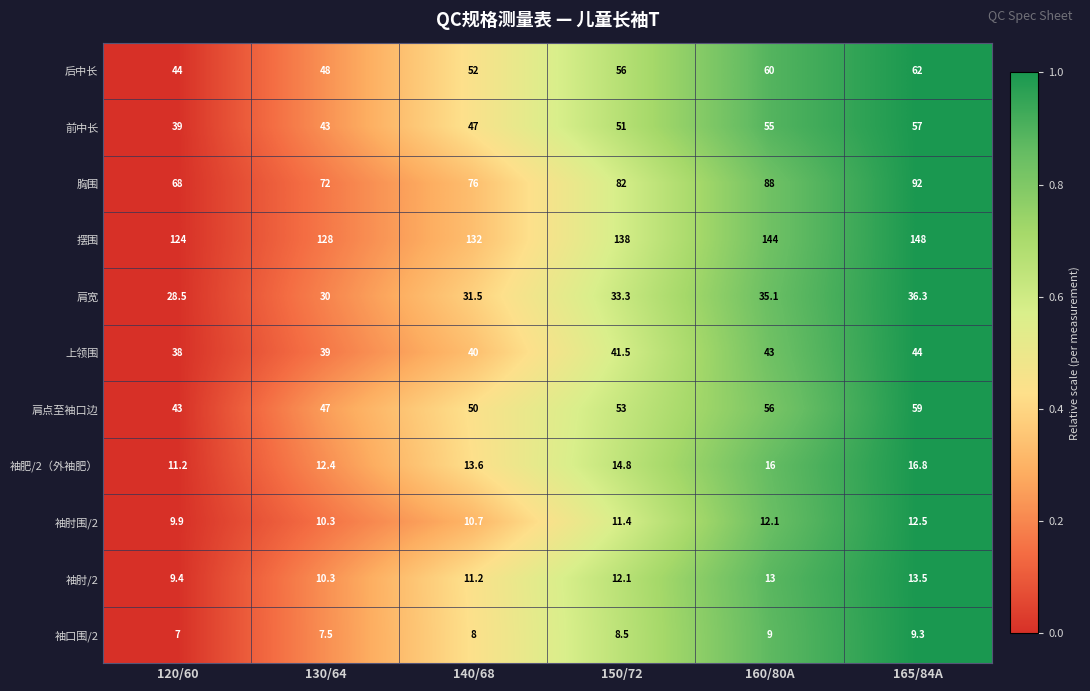

What is the difference between the 袖口围/2 values at 120/60 and 165/84A?

2.3